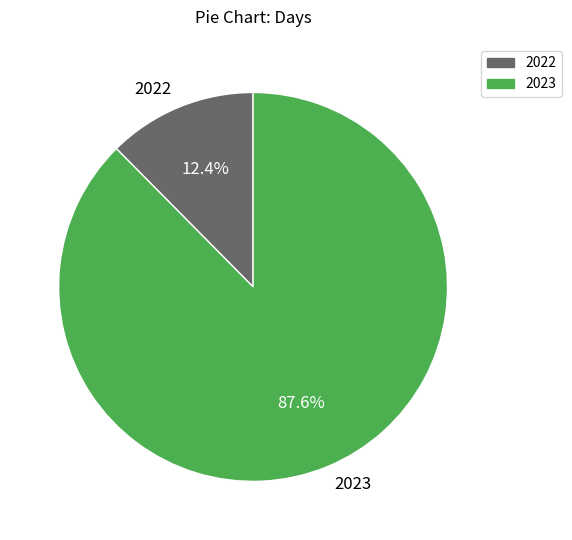

Is the sum of 2023 and 2022 greater than half?

Yes